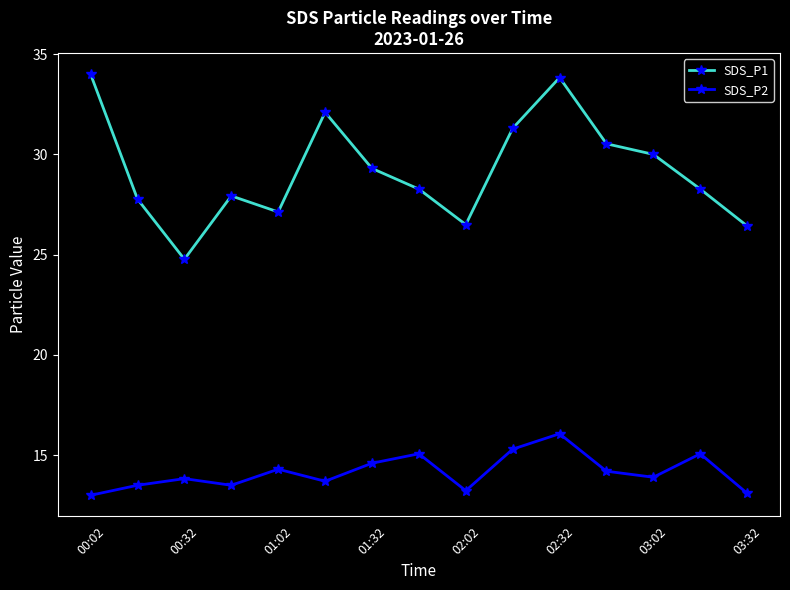

Which series has the largest total across all categories?

SDS_P1